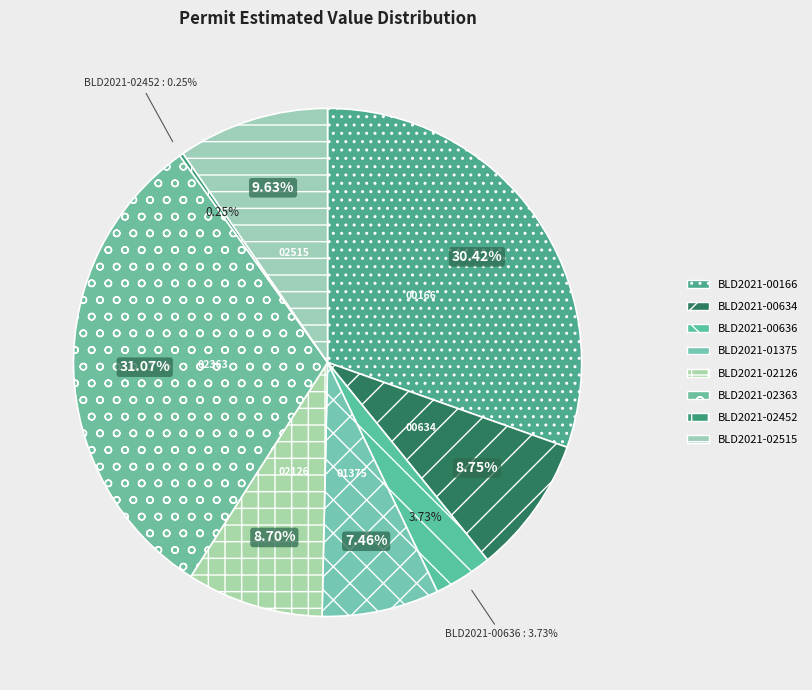

Combined, do BLD2021-02515 and BLD2021-00634 account for over 50%?

No